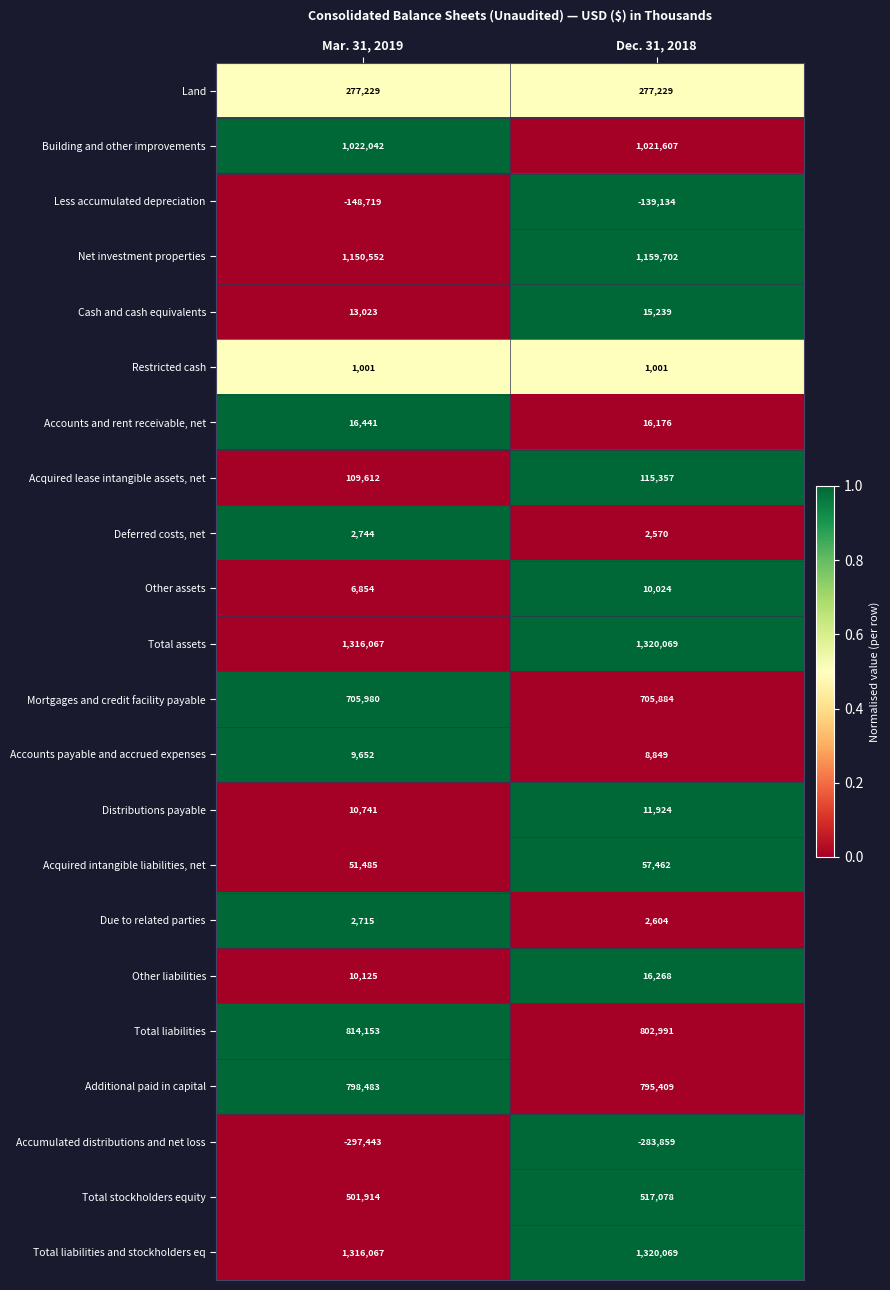

The value of Accumulated distributions and net loss at Dec. 31, 2018 is -283859. True or false?

True